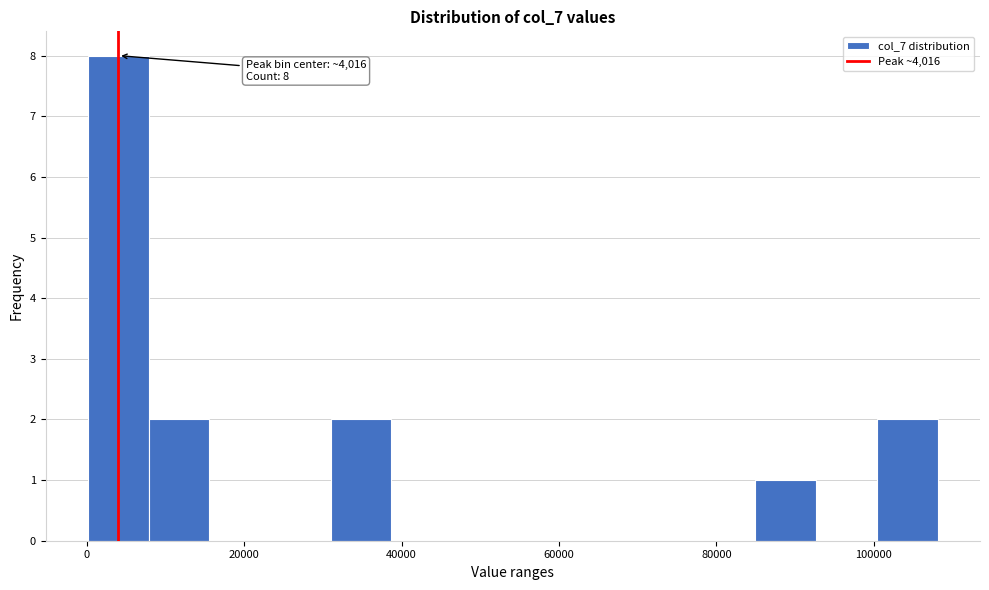

Read against the x-axis, roughly where is the centre of the tallest bar?

4000